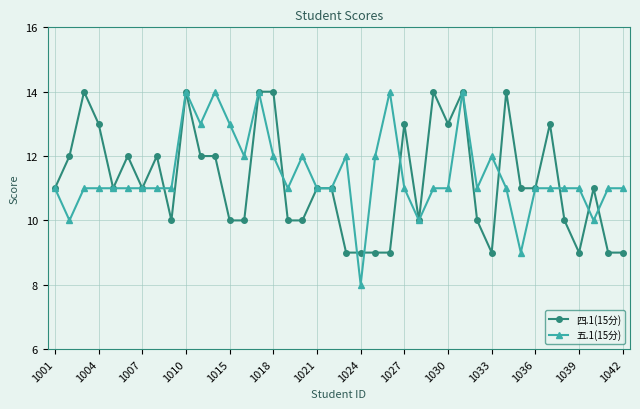

How many lines are shown in the chart?

2